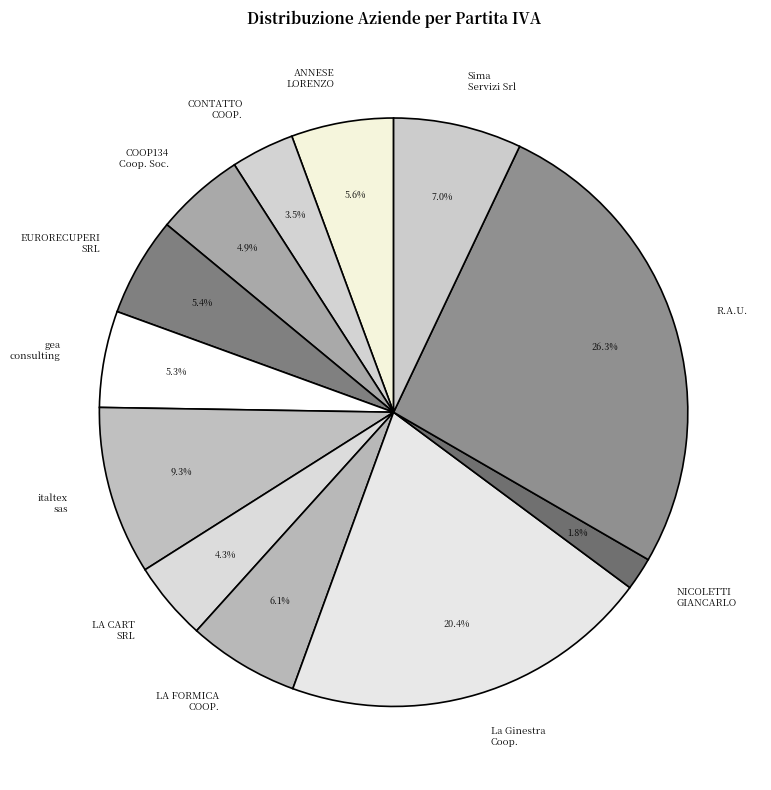

Rank the categories by value from highest to lowest.

R.A.U. Raccolta Abiti Usati ed Altro, La Ginestra Soc. Coop. Sociale a r.l., italtex sas di brisciano giuseppe & c., Sima Servizi Srl, LA FORMICA COOPERATIVA SOCIALE A R.L., ANNESE LORENZO, EURORECUPERI SRL, gea consulting srl unipersonale, COOP134 Cooperativa Sociale, LA CART SRL, CONTATTO SOCIETA' COOPERATIVA SOCIALE, NICOLETTI GIANCARLO